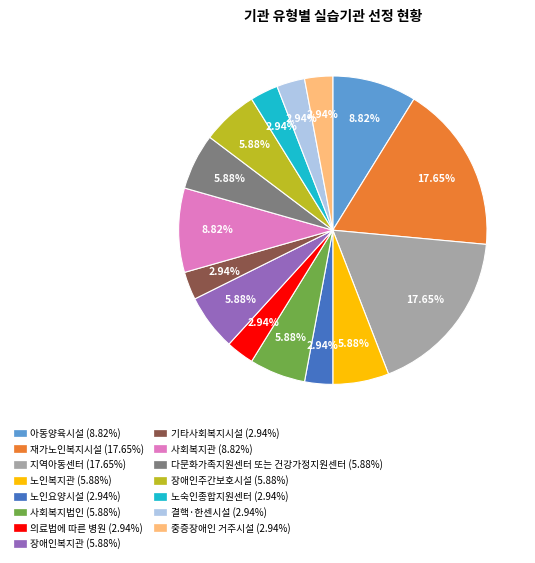

To the nearest percent, what is the average slice percentage?

7%